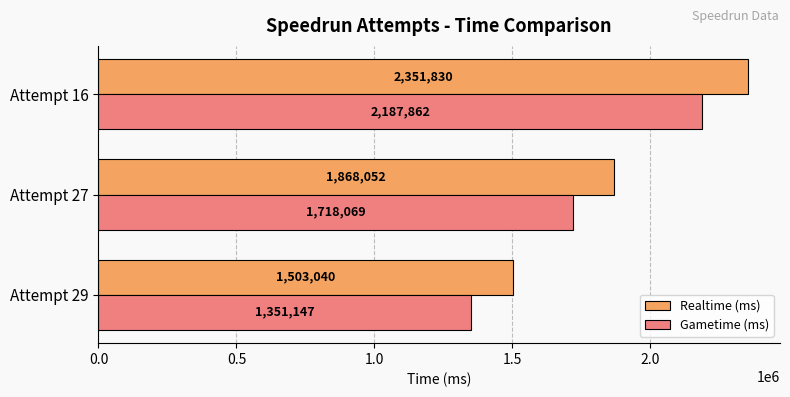

What is the sum of all Gametime (ms) values?

5257078